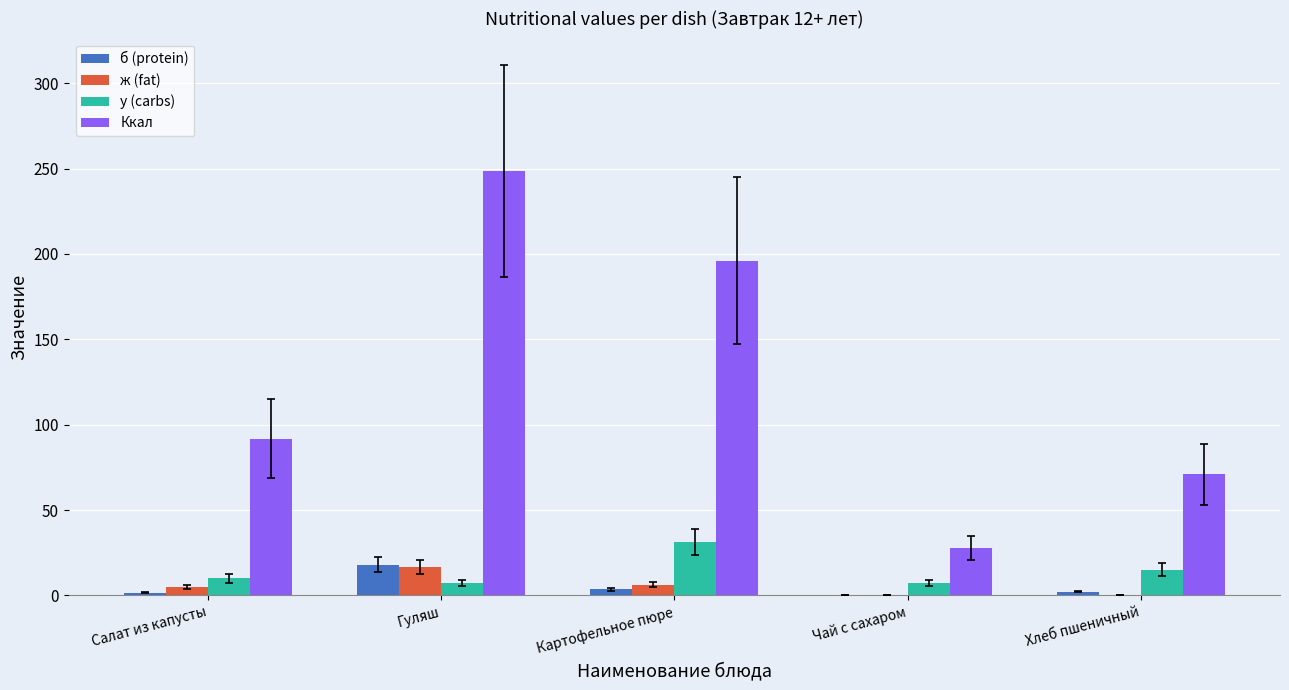

What is the approximate value of у (carbs) at Гуляш?

7.0